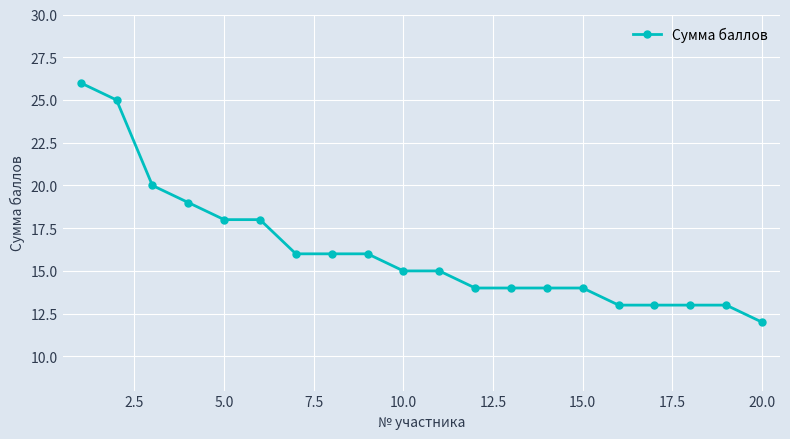

What is the value of the 1st point from the left?

26